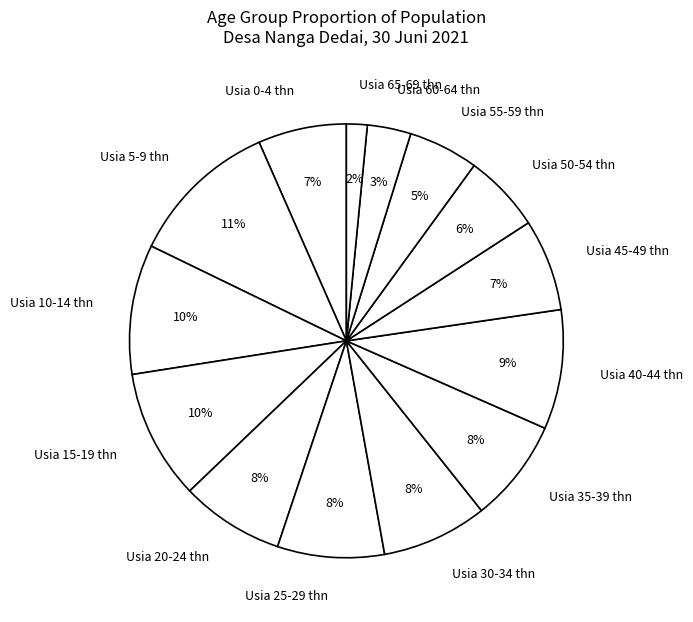

Count the number of slices in the pie.

14